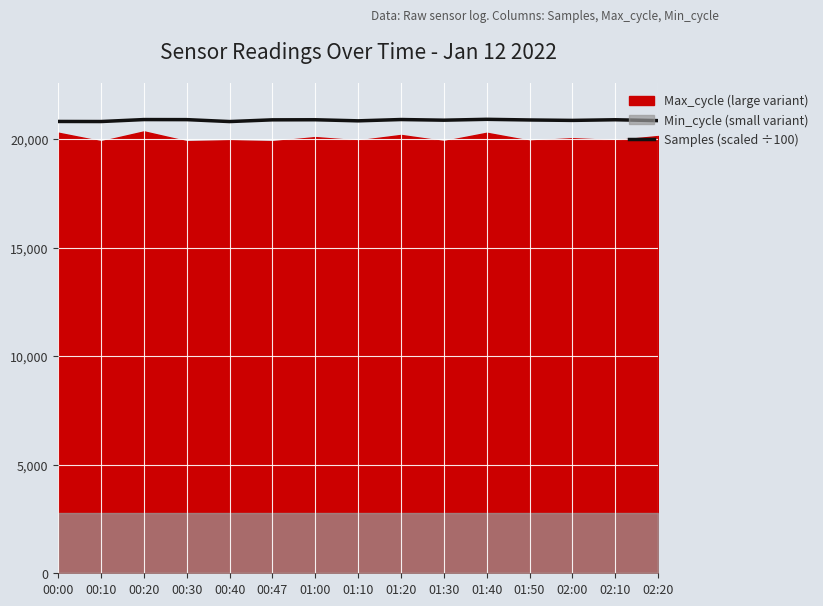

Is it true that the value at 01:00 is 8562.9?

False